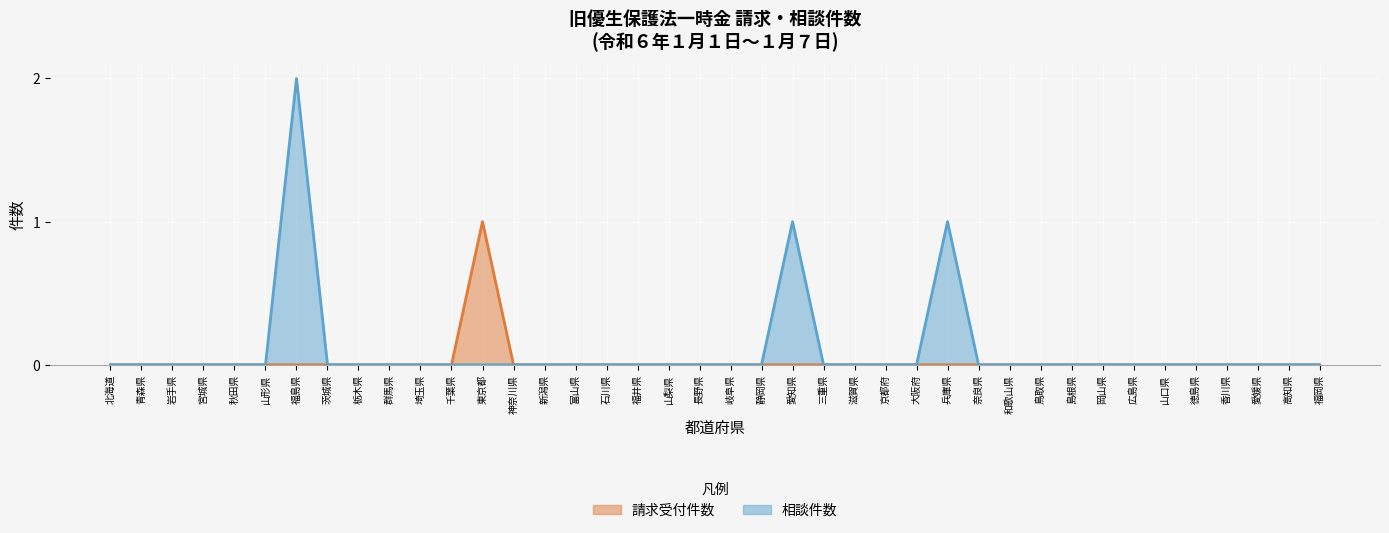

Which category has the highest value in the 相談件数 series?

福島県